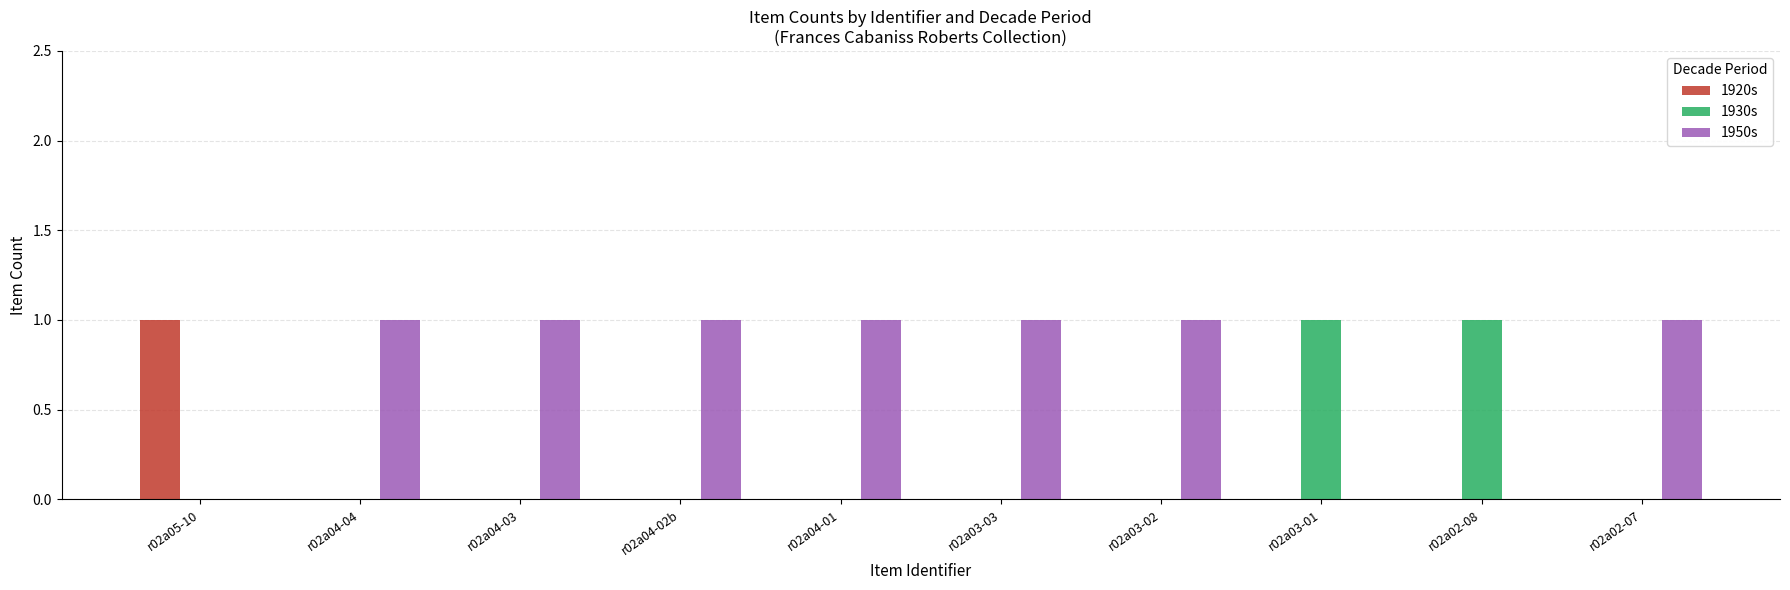

What is the sum of all 1950s values?

7